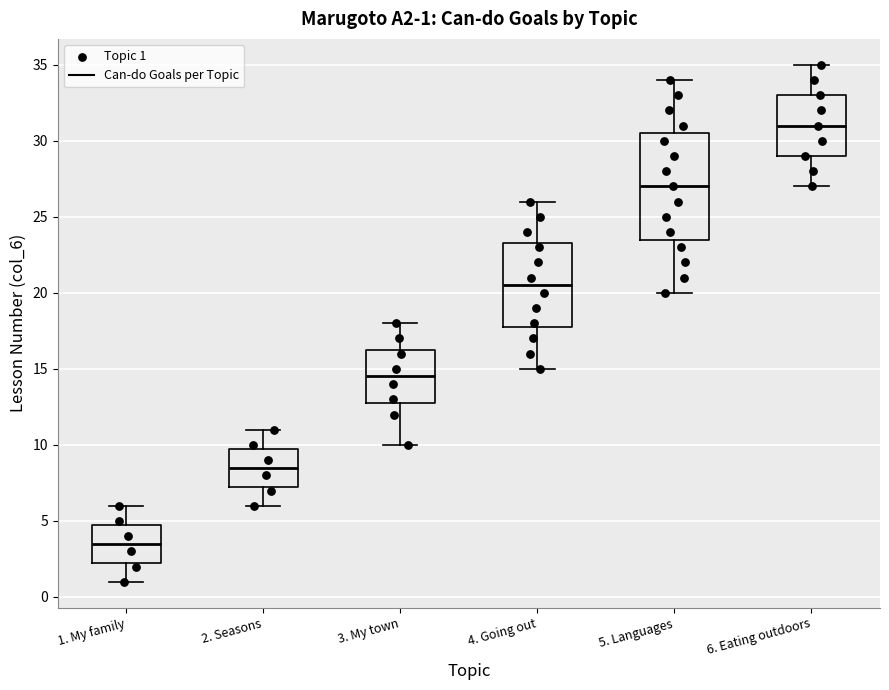

Which box is the tallest, from its lower edge to its upper edge?

5. Languages